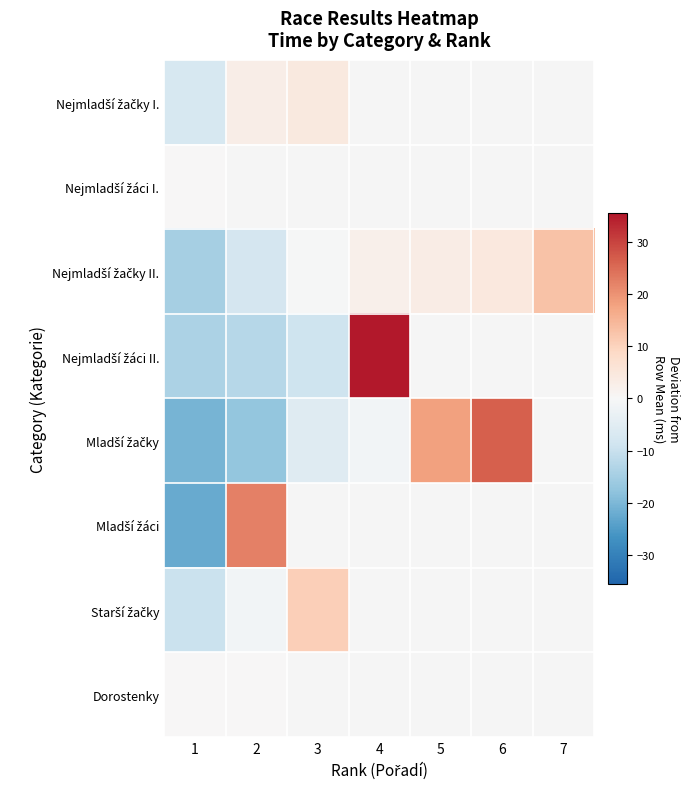

List the series in order of their overall mean, lowest first.

Nejmladší žačky I., Nejmladší žáci I., Nejmladší žačky II., Nejmladší žáci II., Mladší žačky, Mladší žáci, Starší žačky, Dorostenky